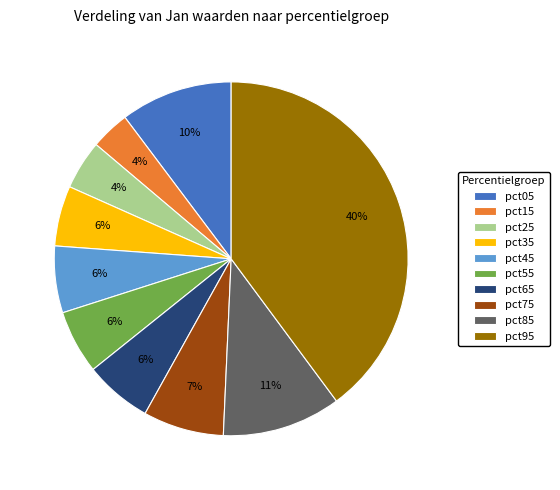

The pct05 slice represents 19% of the pie. True or false?

False